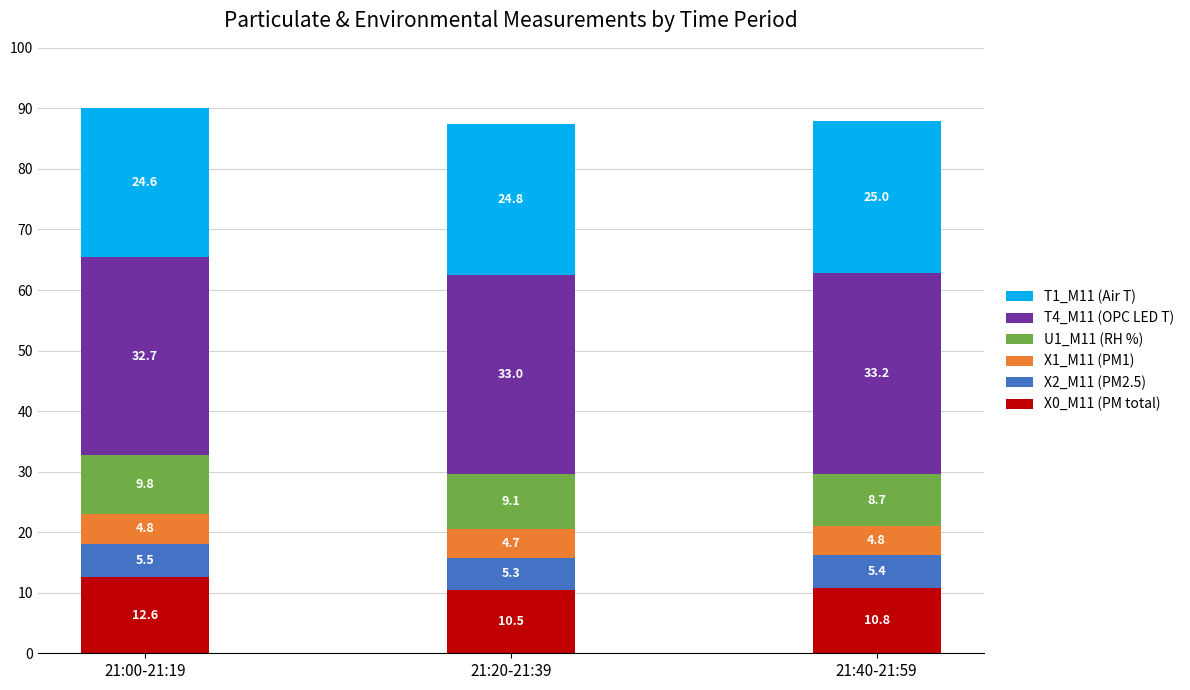

The value of X0_M11 (PM total) at 21:40-21:59 is 6.0. True or false?

False